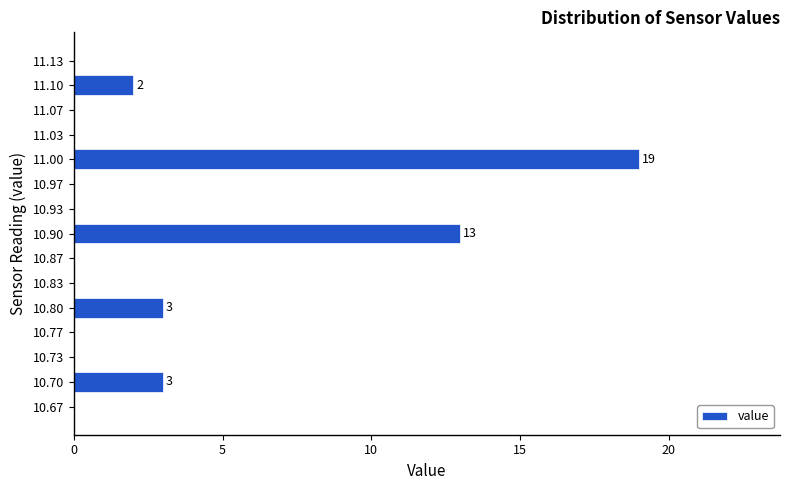

Reading top to bottom, extract all data points from this chart.

11.13=0	11.10=2	11.07=0	11.03=0	11.00=19	10.97=0	10.93=0	10.90=13	10.87=0	10.83=0	10.80=3	10.77=0	10.73=0	10.70=3	10.67=0